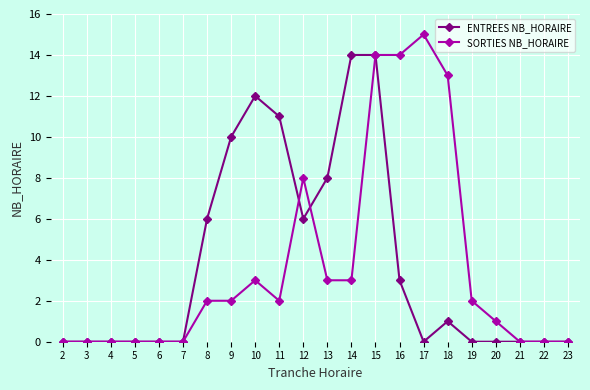

What are all the series names shown in the legend?

ENTREES NB_HORAIRE, SORTIES NB_HORAIRE